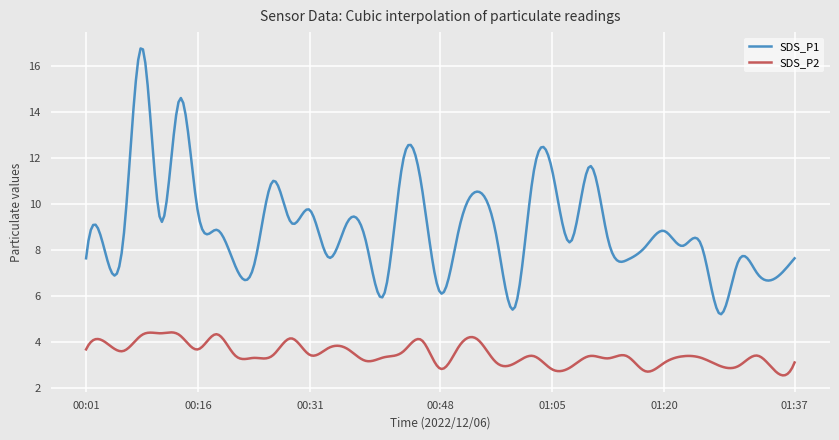

What is the maximum value for SDS_P2?

4.4